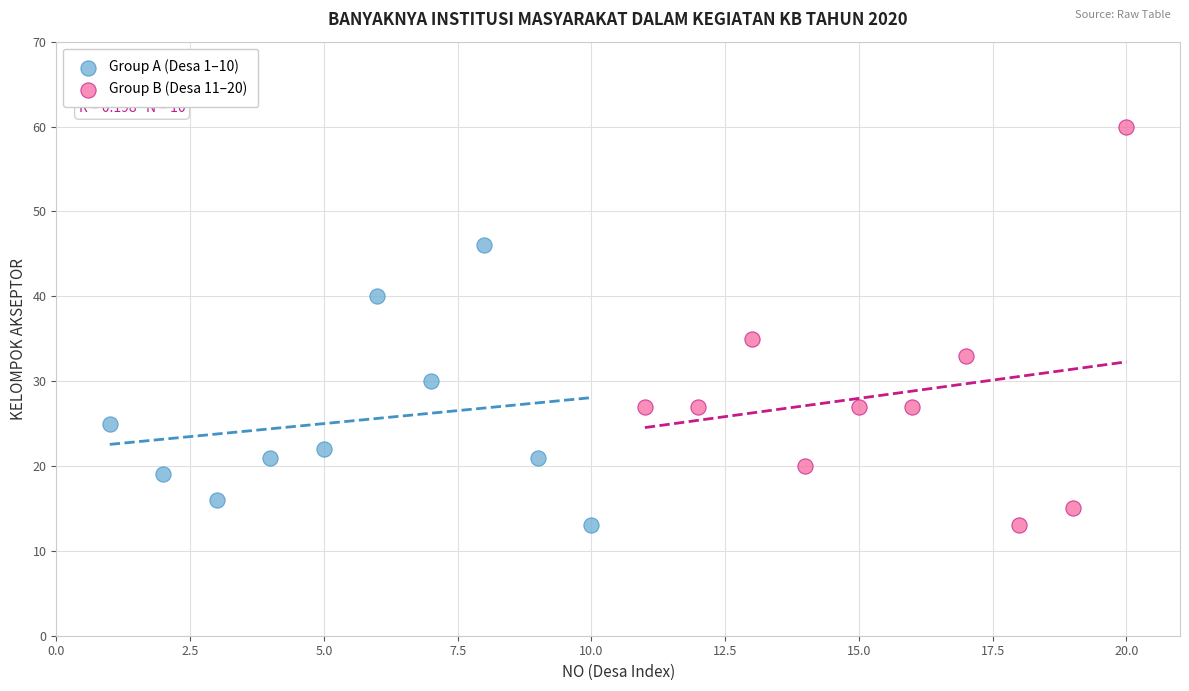

Which series contains the highest Y value?

Group B (Desa 11–20)